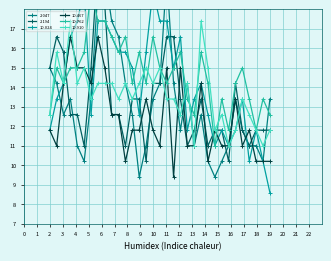

What is the minimum value for 10.910?

11.0